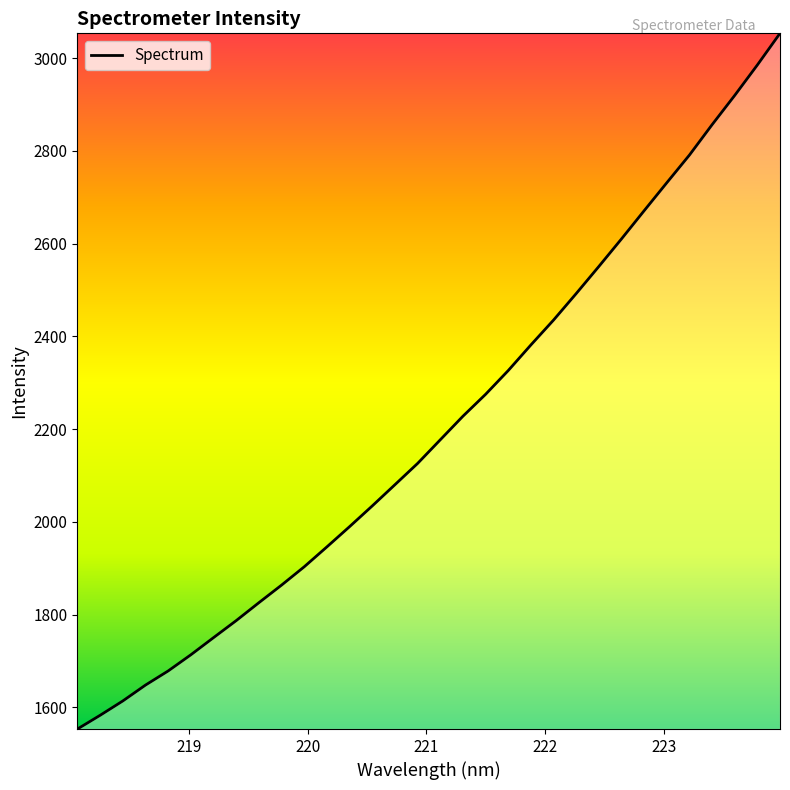

What is the smallest value displayed?

1553.5